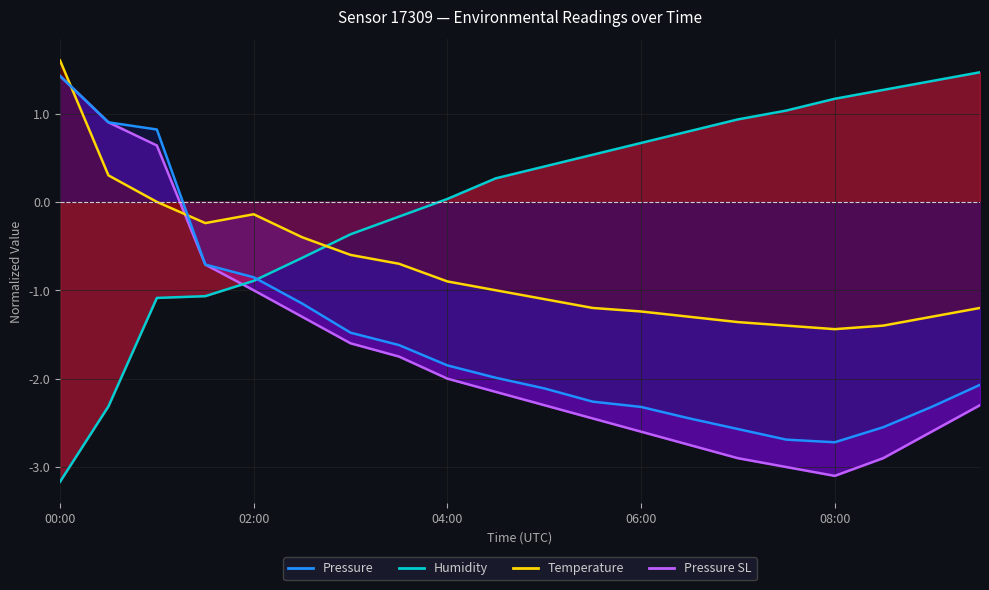

How many lines are shown in the chart?

4